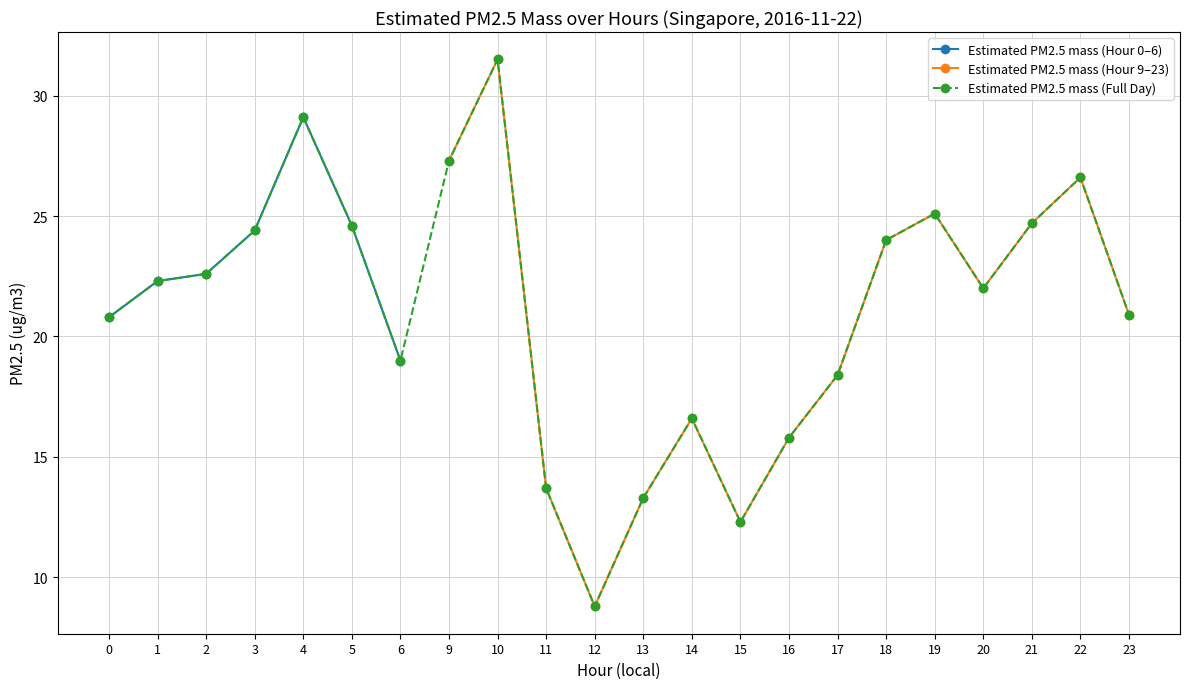

List the labels in order of value, largest first.

10, 4, 9, 22, 19, 21, 5, 3, 18, 2, 1, 20, 23, 0, 6, 17, 14, 16, 11, 13, 15, 12